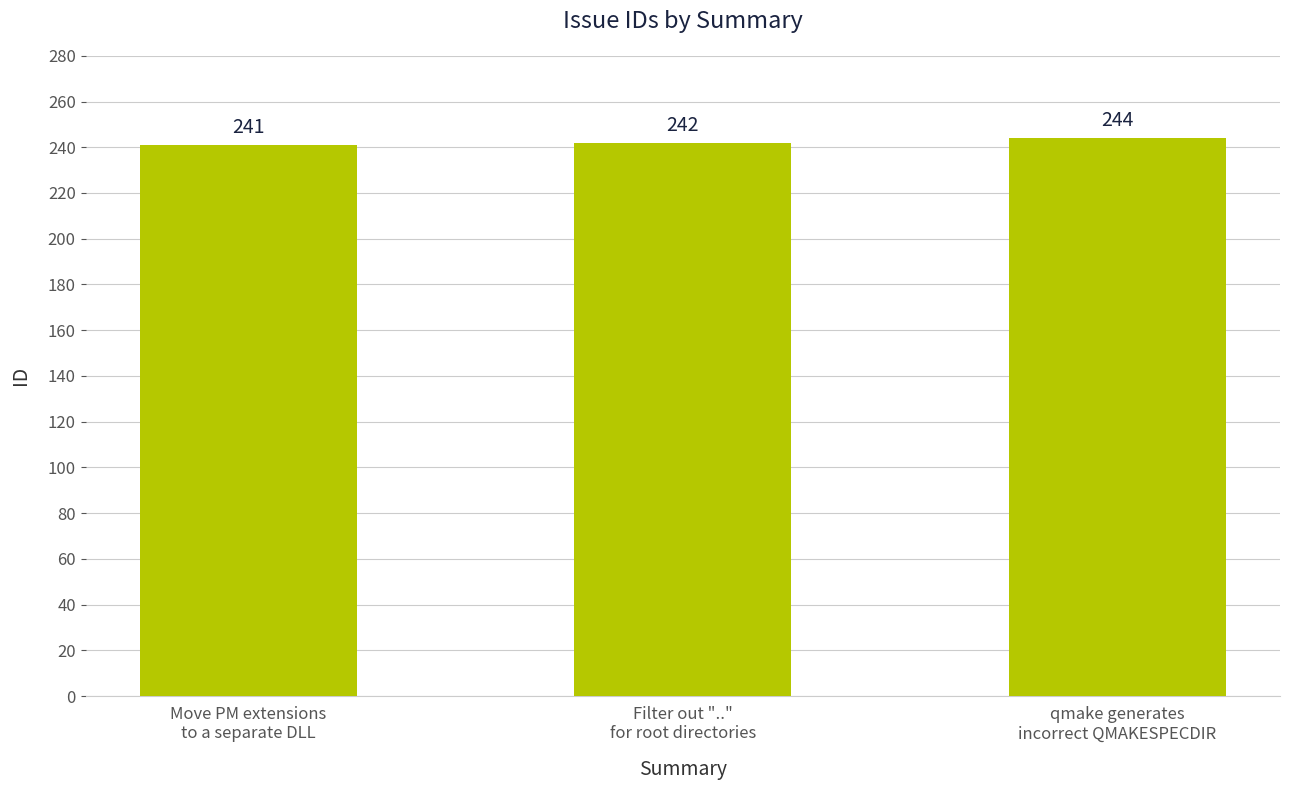

Does the chart contain stacked bars?

No